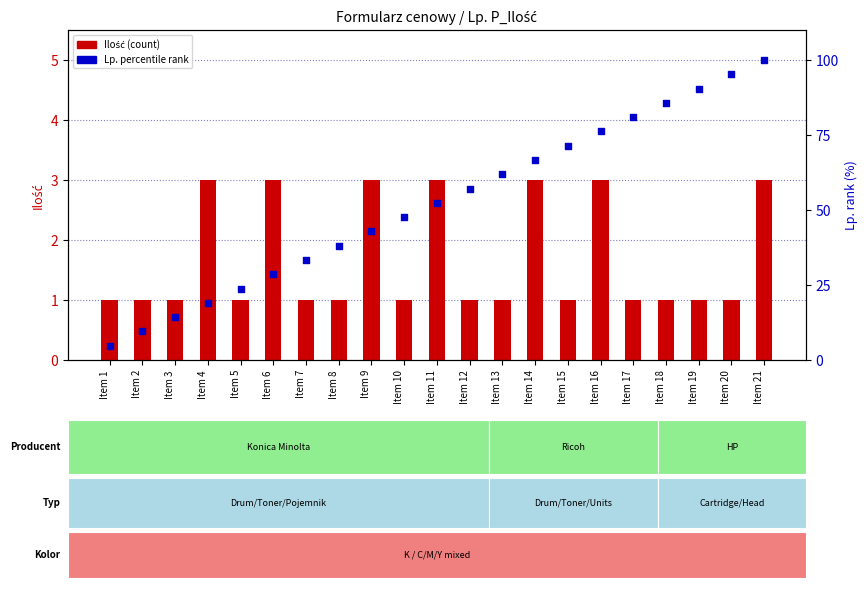

Which series has the largest Y range (max minus min)?

Lp. (percentile rank)